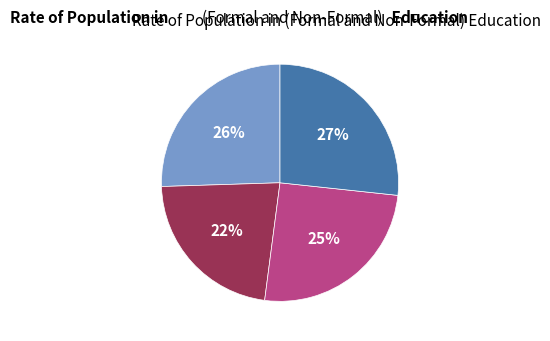

To the nearest percent, what is the average slice percentage?

25%